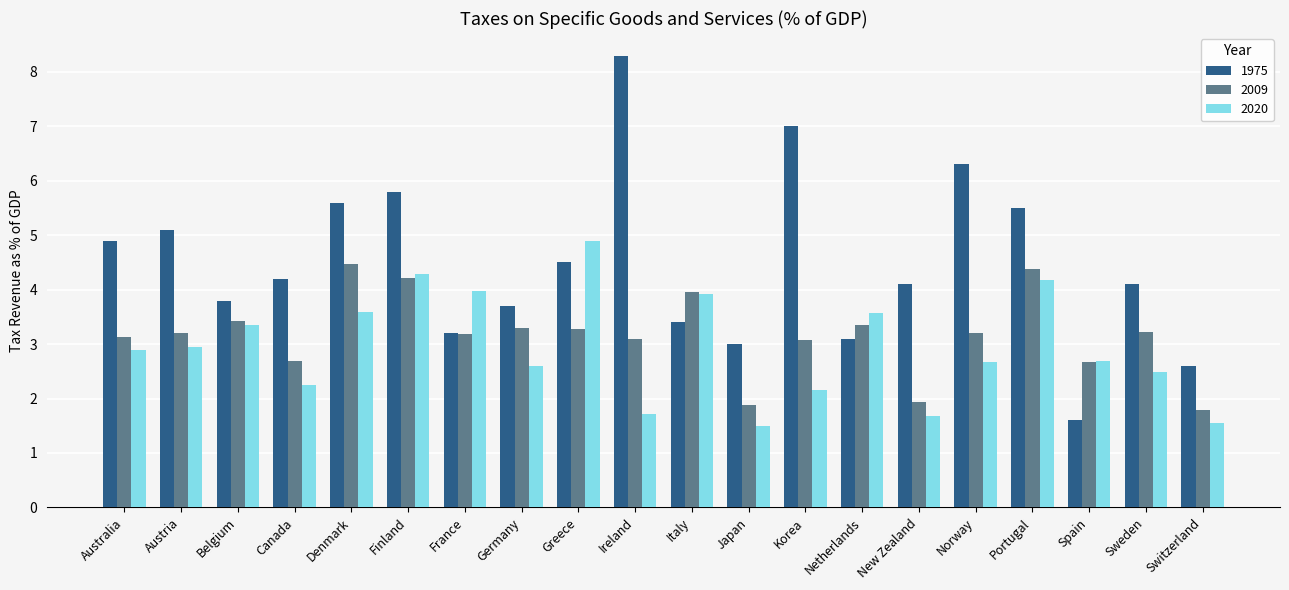

The 1975 series shows 7.5 at Canada. True or false?

False